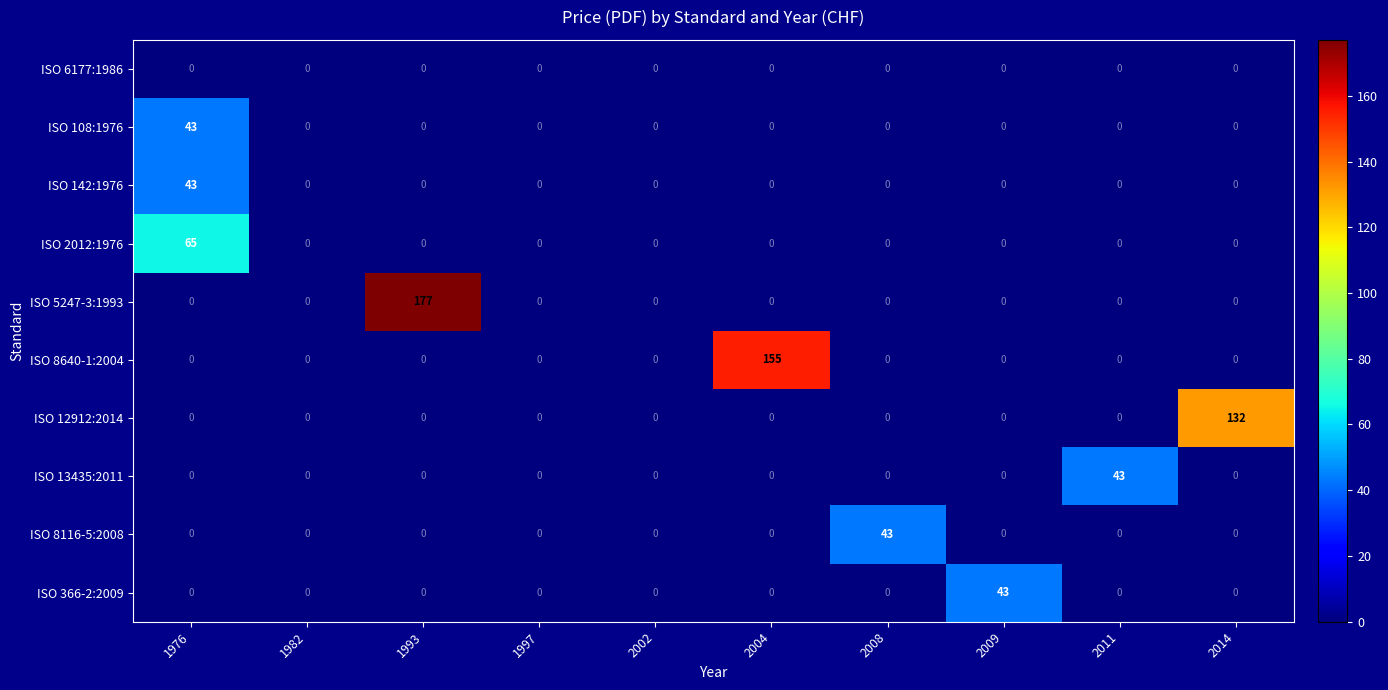

At which category does the chart reach its peak across all series?

1993